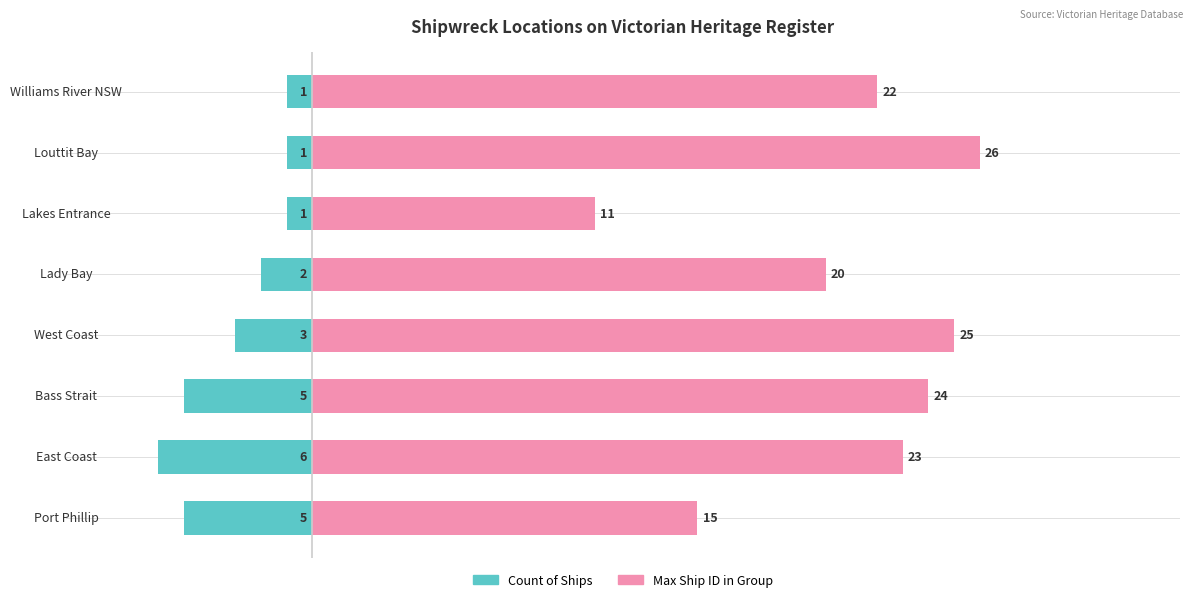

What is the value of the Max Ship ID bar at the 5th from the left?

20